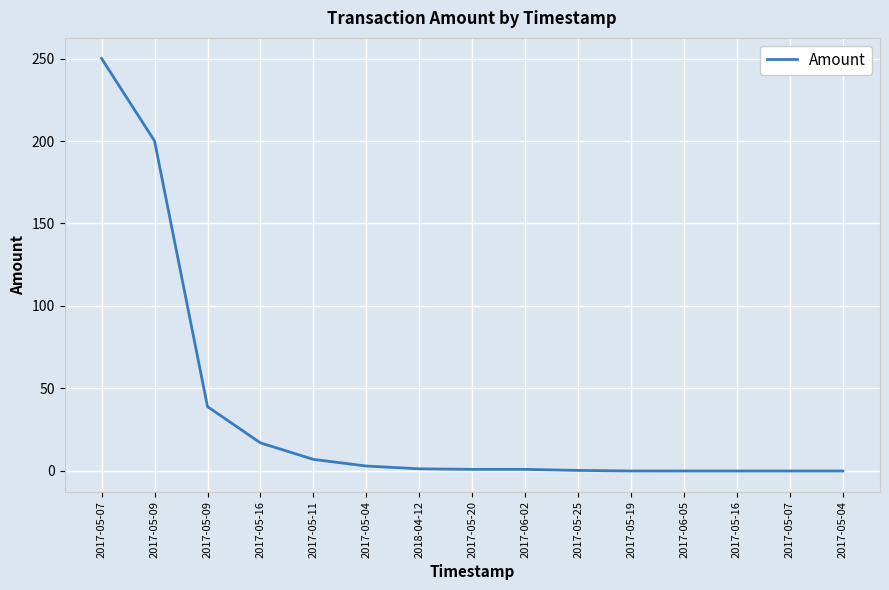

At which category does the chart reach its minimum across all series?

2017-06-05